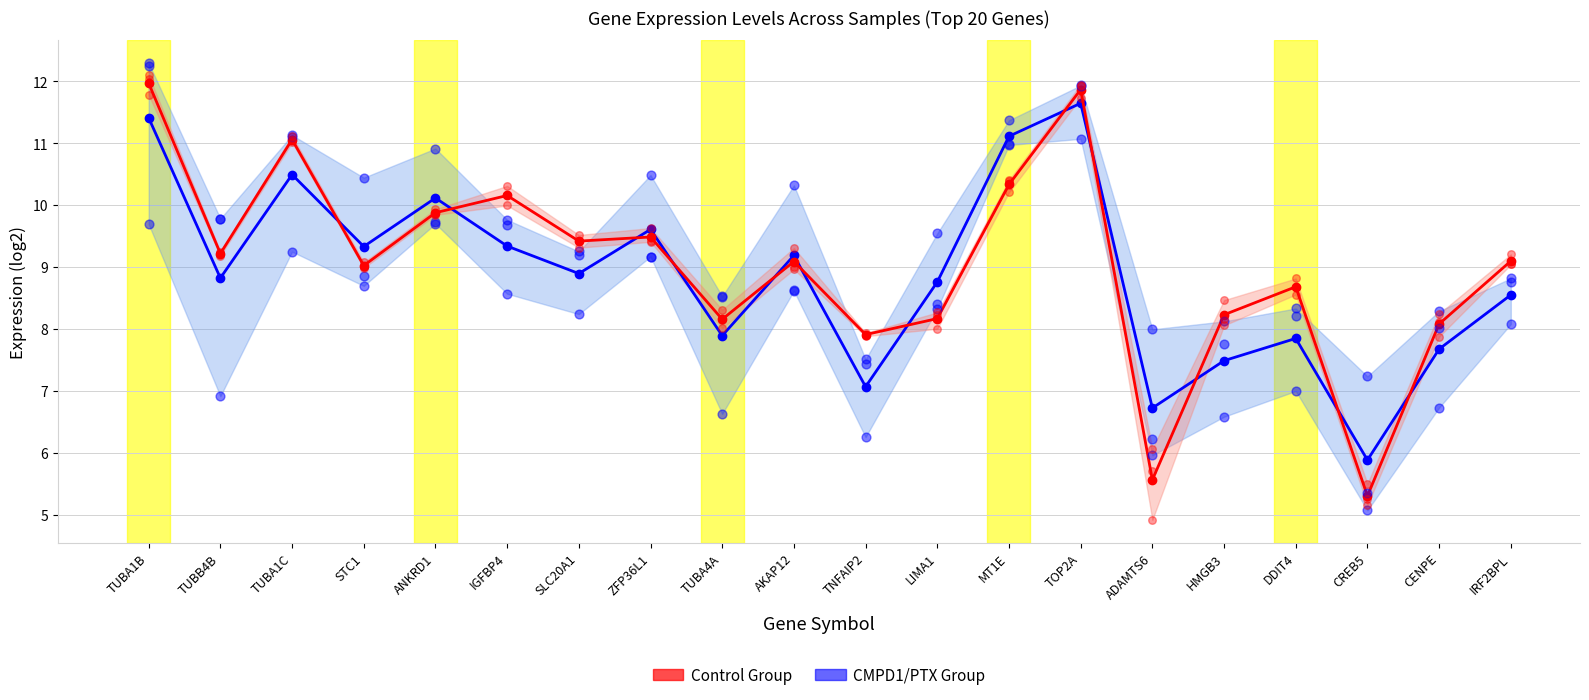

What are all the series names shown in the legend?

CMPD1/PTX Group, Control Group